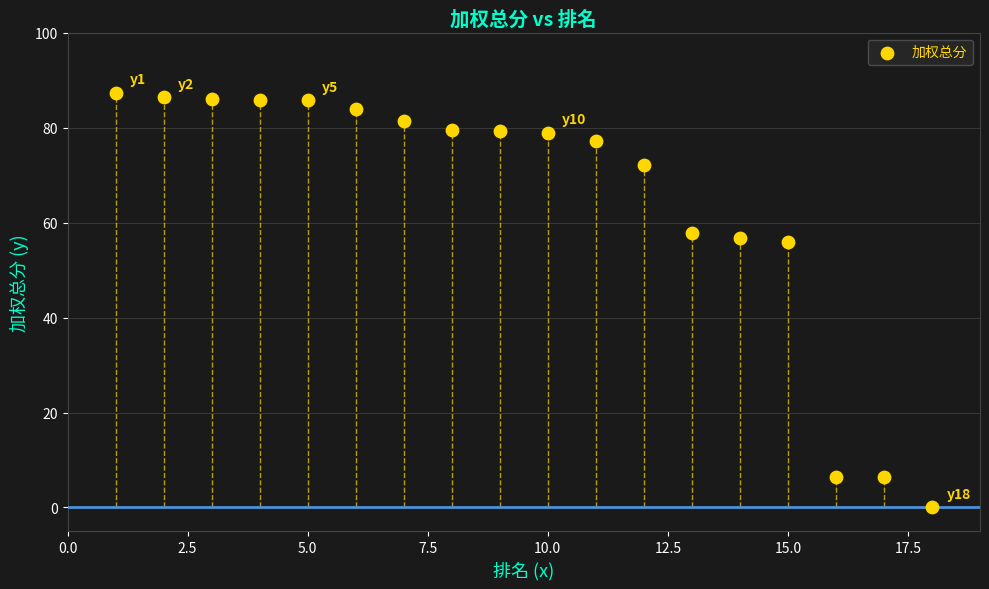

What is the range of Y values (max minus min)?

87.3